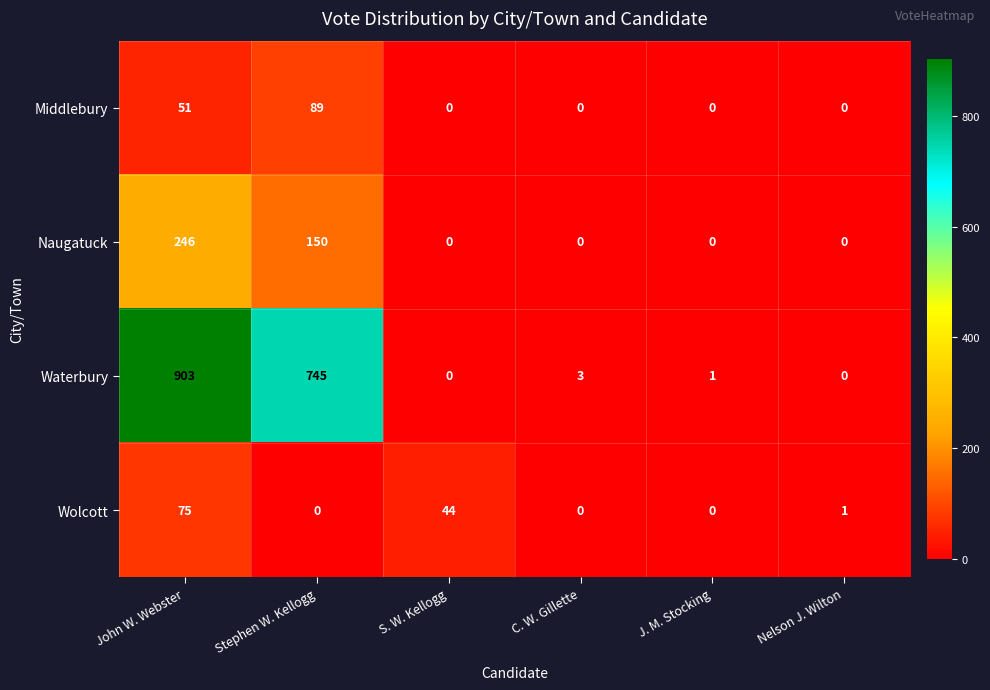

What is the average value of the Waterbury series?

275